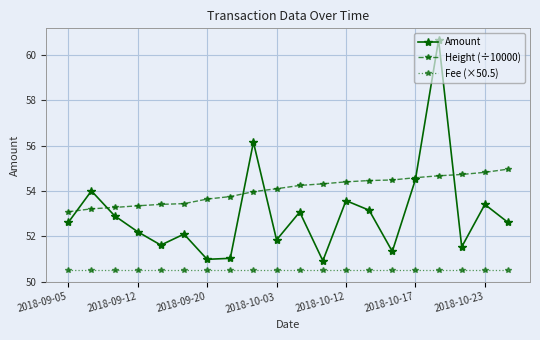

Which series has the largest total across all categories?

Height (÷10000)